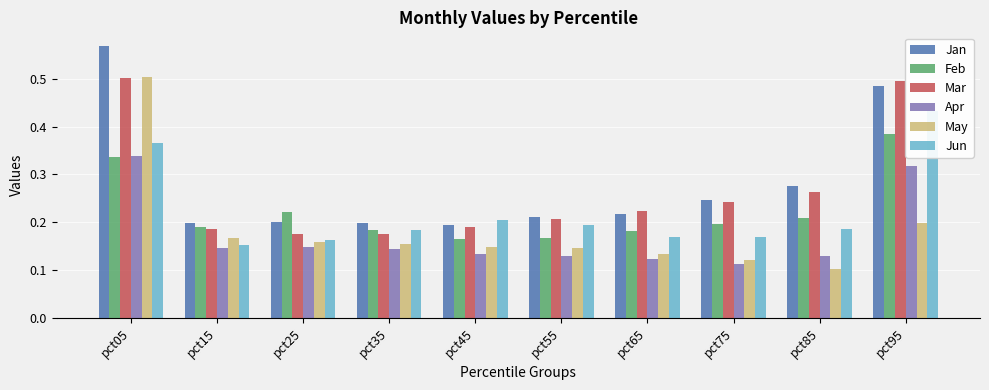

List the series in order of their peak value, lowest first.

Apr, Feb, Jun, Mar, May, Jan